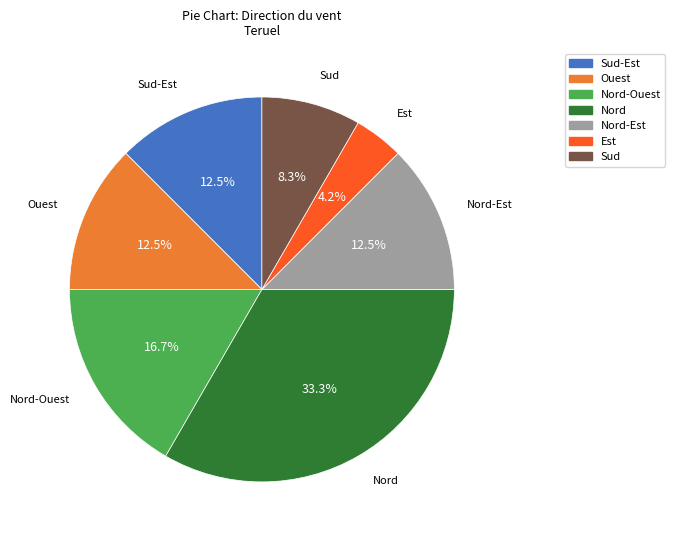

Approximately how many times larger is the value at Nord compared to Sud?

4.0